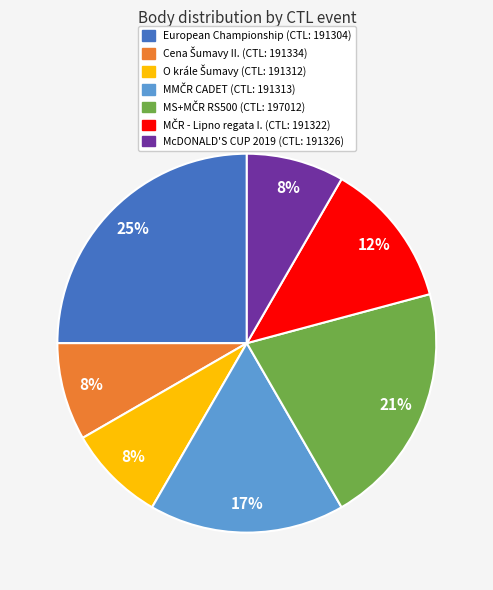

Is there a majority slice in this chart?

No